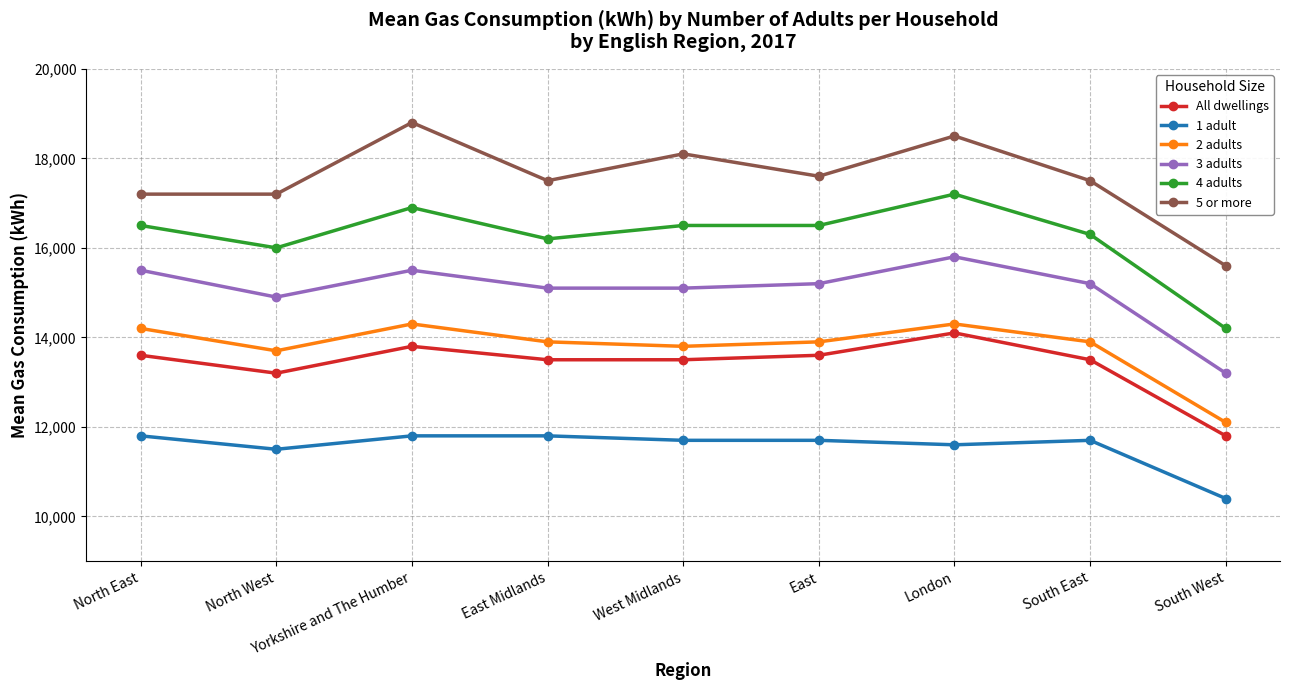

True or false: 5 or more has a value of 17500 at East Midlands.

True